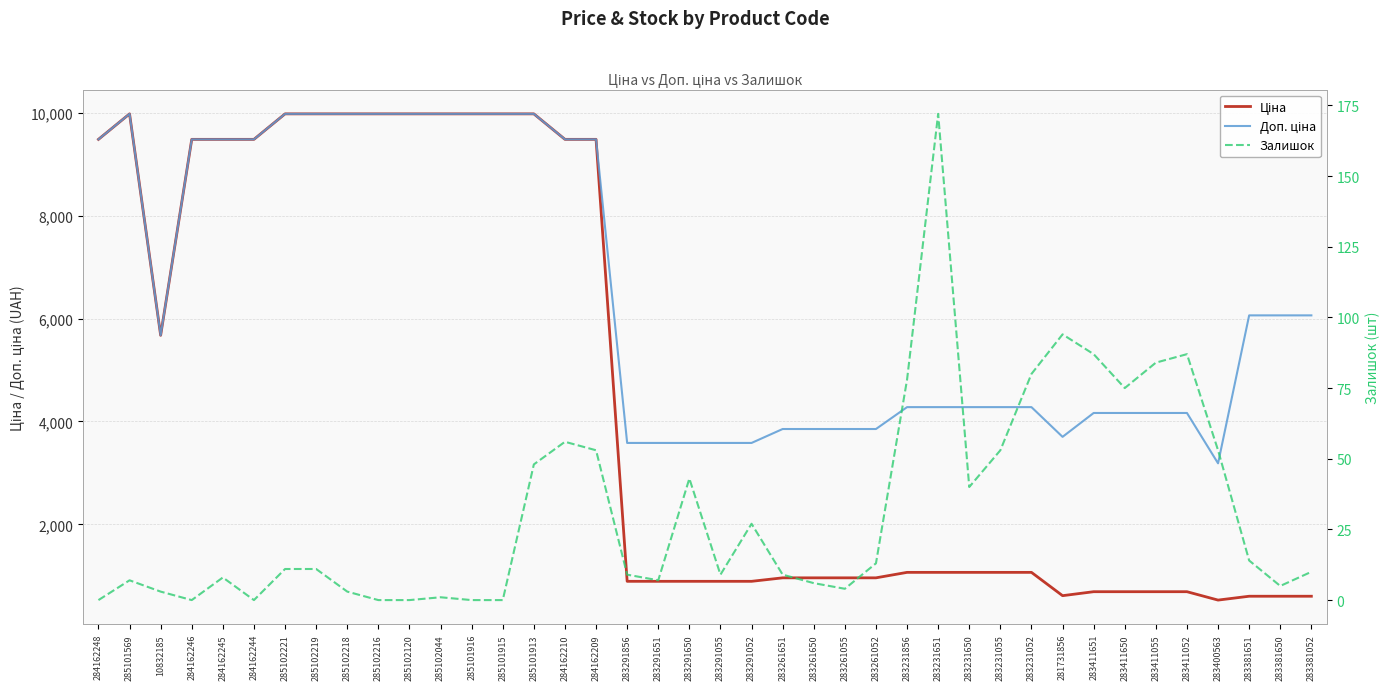

Is the value of Залишок at 284162246 greater than the value of Ціна at 283291055?

No